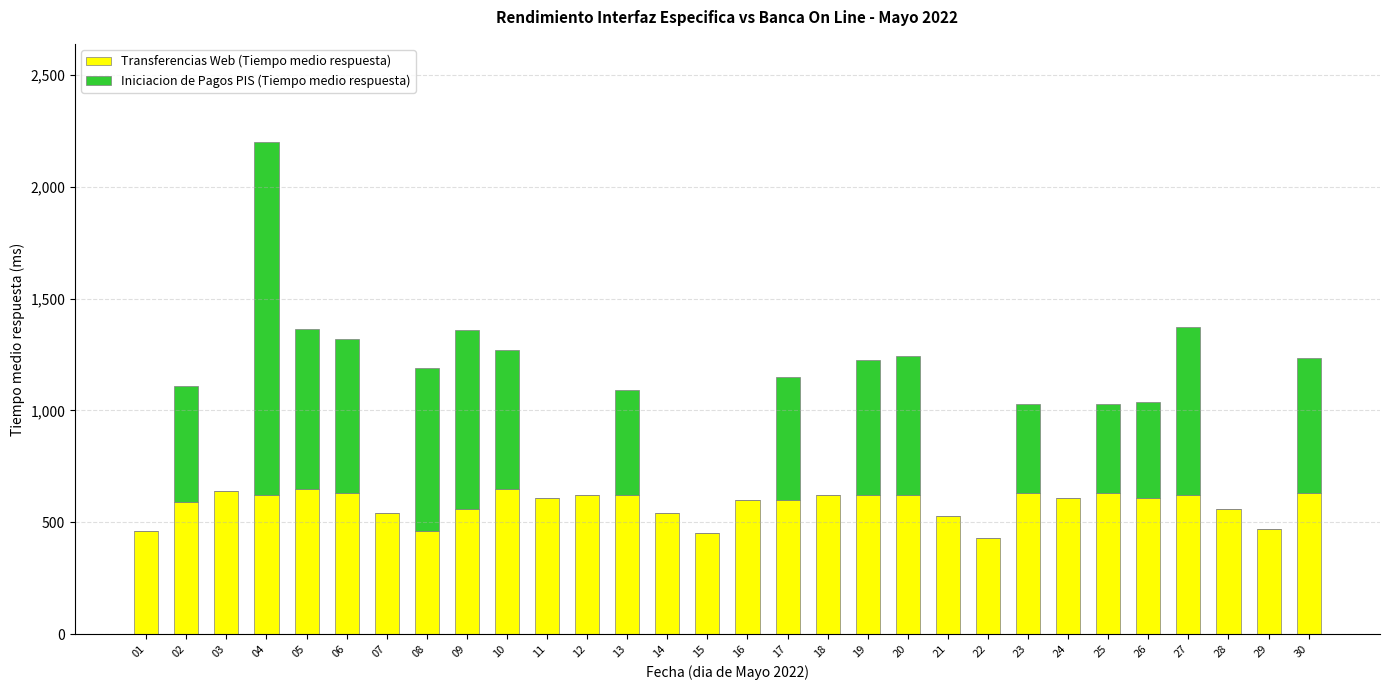

At which category is the sum across all series the highest?

04